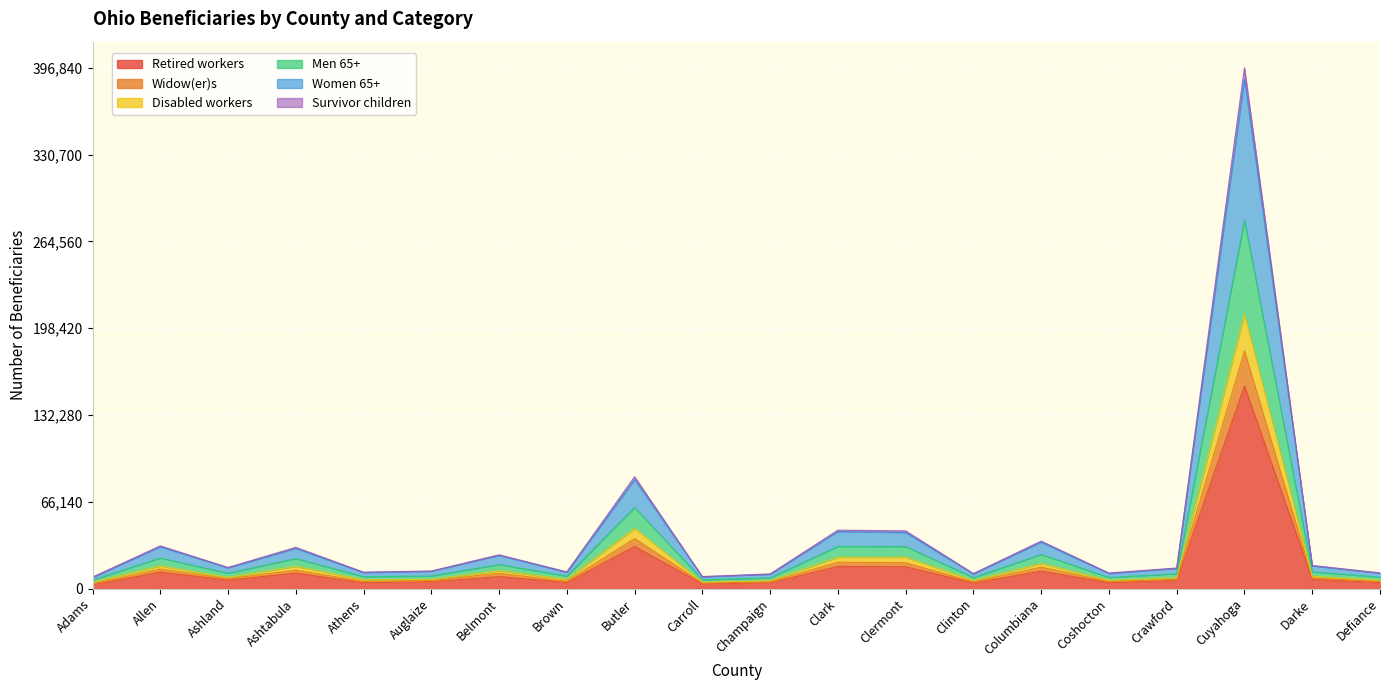

What is the sum of the Retired workers values at Clark and Ashland?

23260